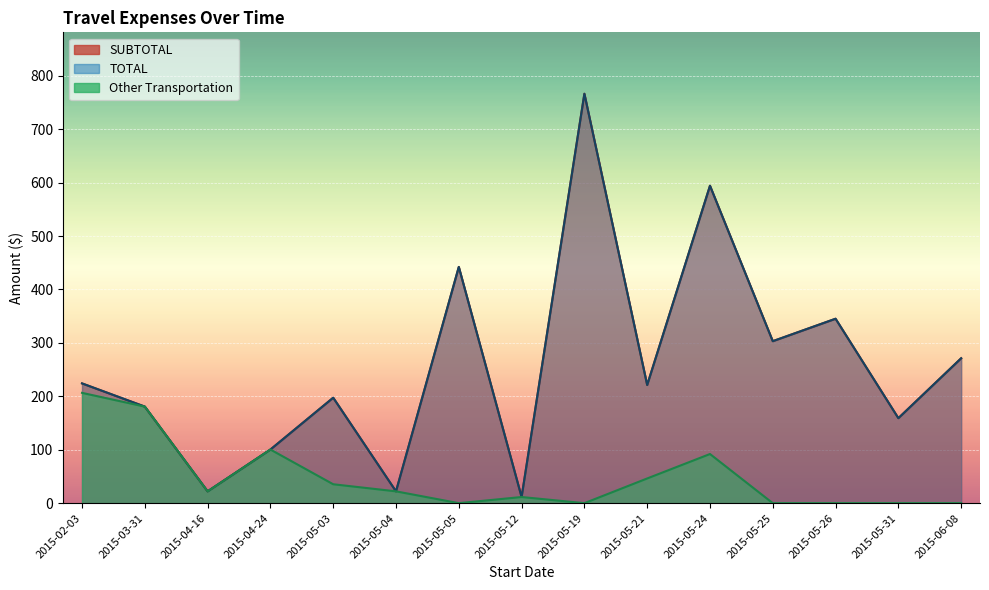

What is the difference between the TOTAL values at 2015-05-26 and 2015-04-24?

244.8